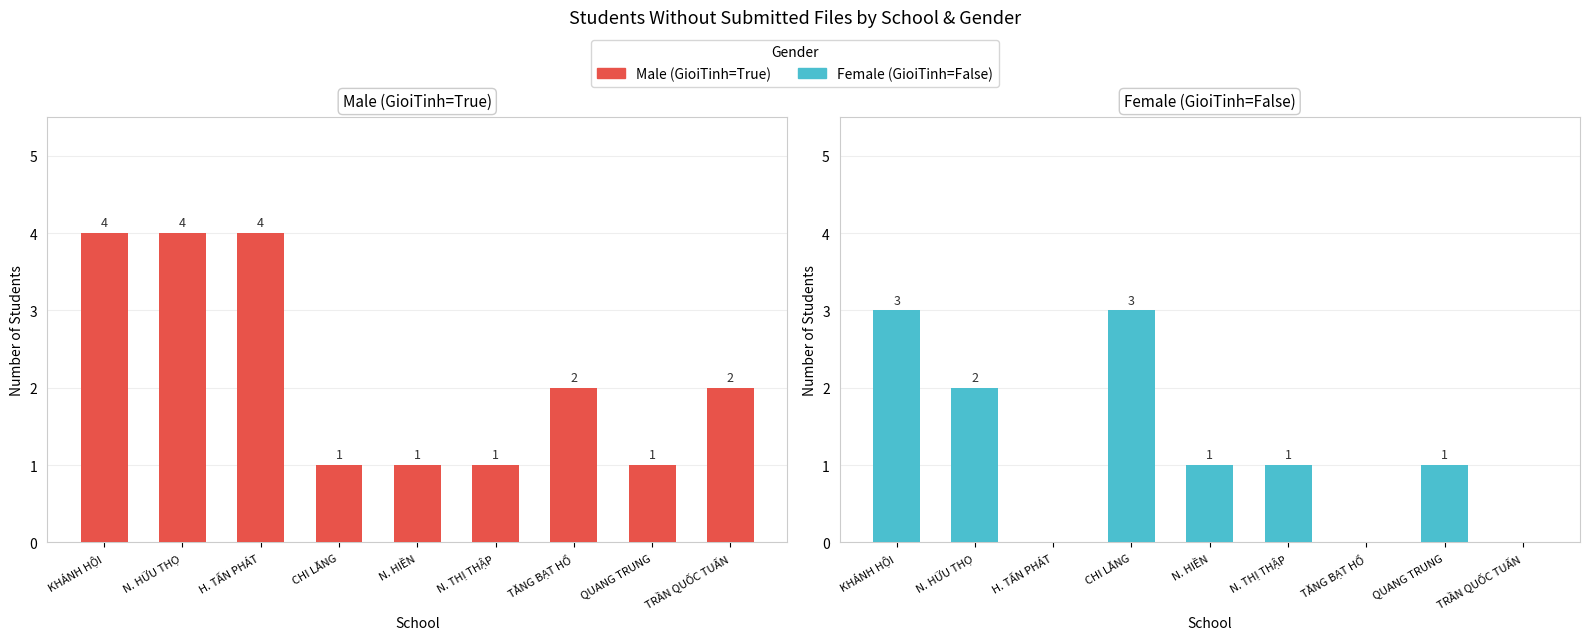

What is the difference between the maximum and minimum values in the Female (GioiTinh=False) series?

3